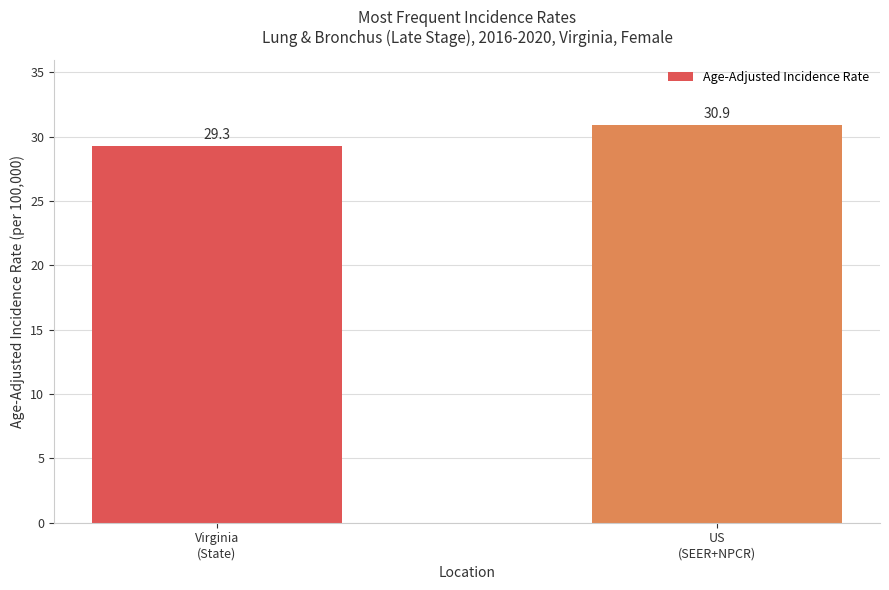

What is the approximate value at Virginia
(State)?

29.3